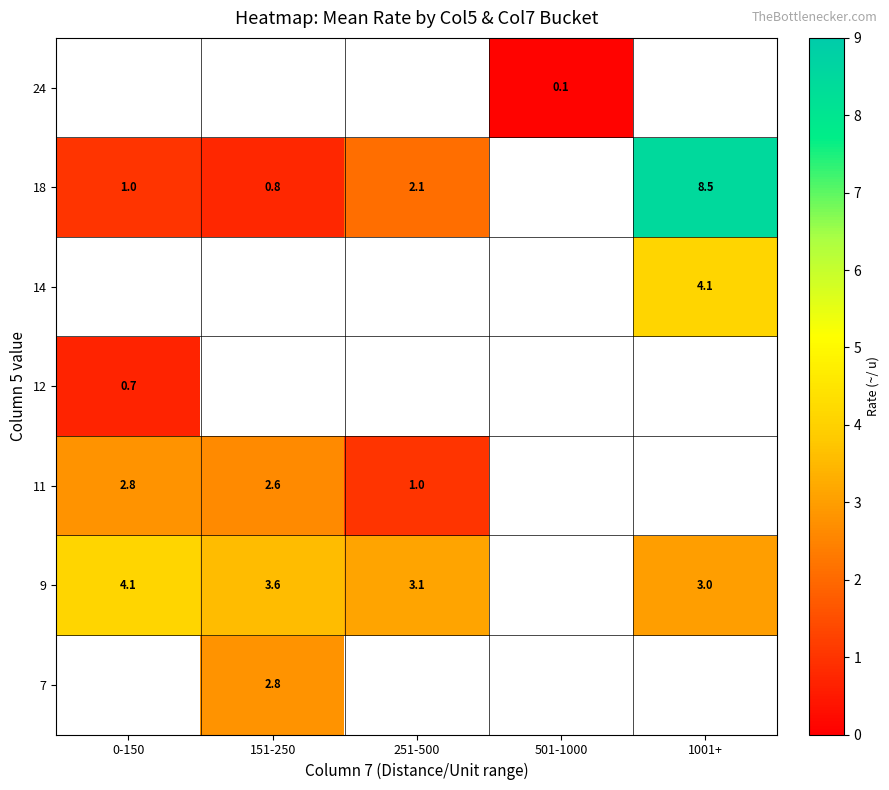

Is it true that 9 equals 3.1 at 251-500?

True